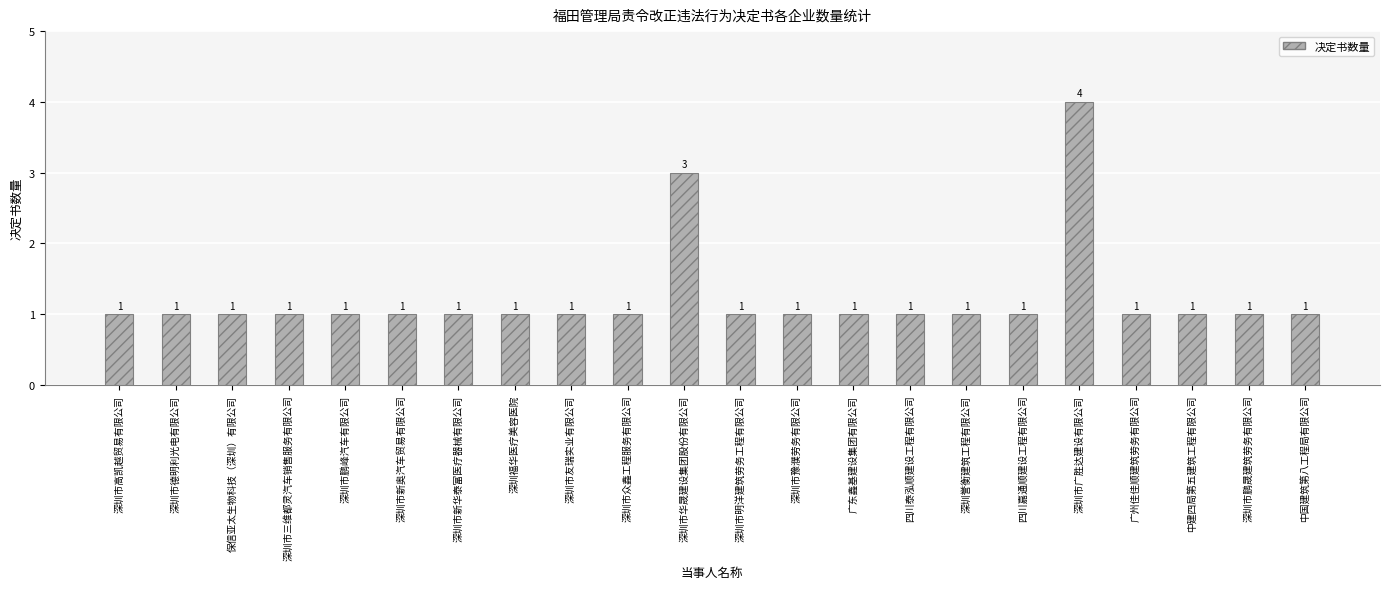

True or false: the data shows 2 at 深圳市高凯越贸易有限公司.

False